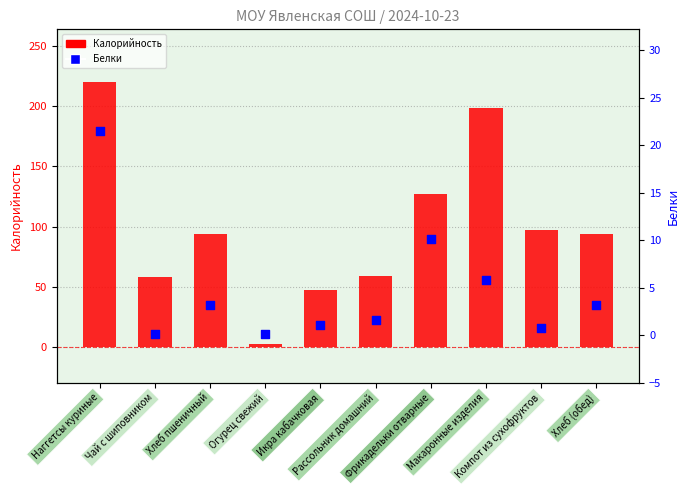

What is the total value across all series at Макаронные изделия?

204.8